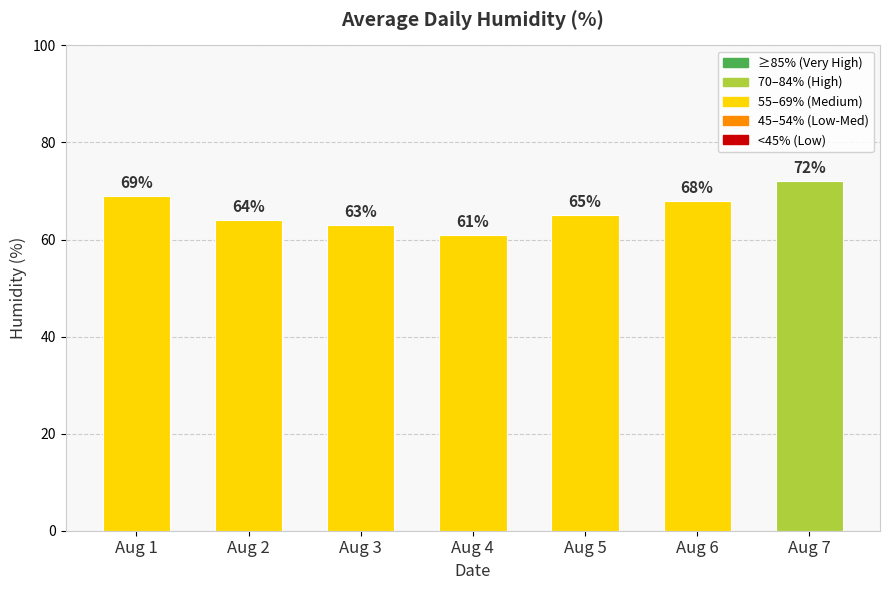

At which label does the data first exceed 65?

Aug 1